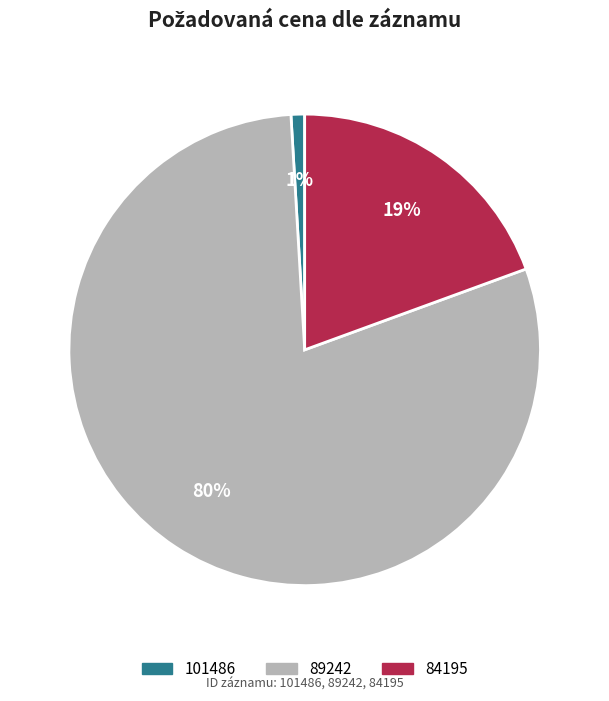

How many segments does this pie chart have?

3